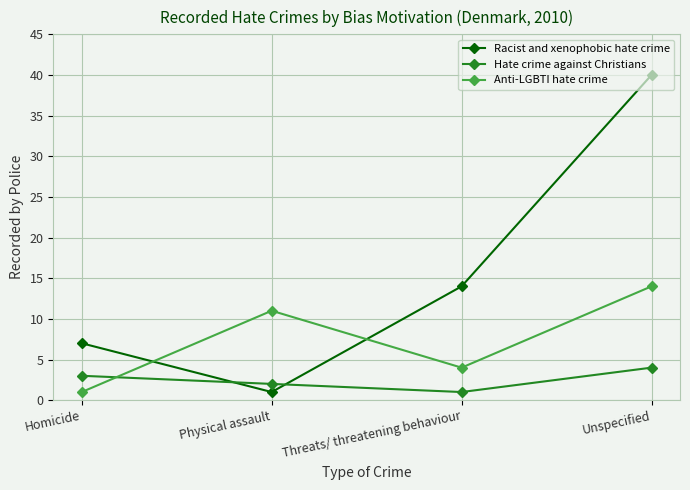

The value of Racist and xenophobic hate crime at Threats/ threatening behaviour is 14. True or false?

True